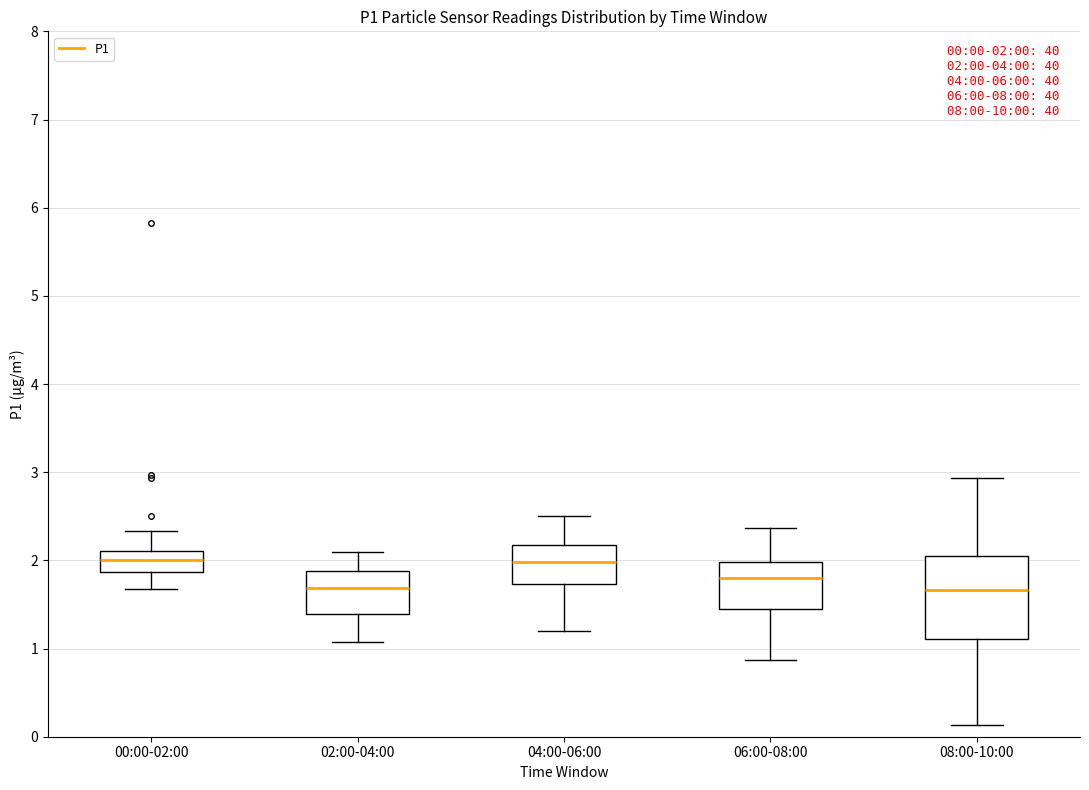

Comparing the boxes themselves (not the whiskers), which one is the tallest?

08:00-10:00